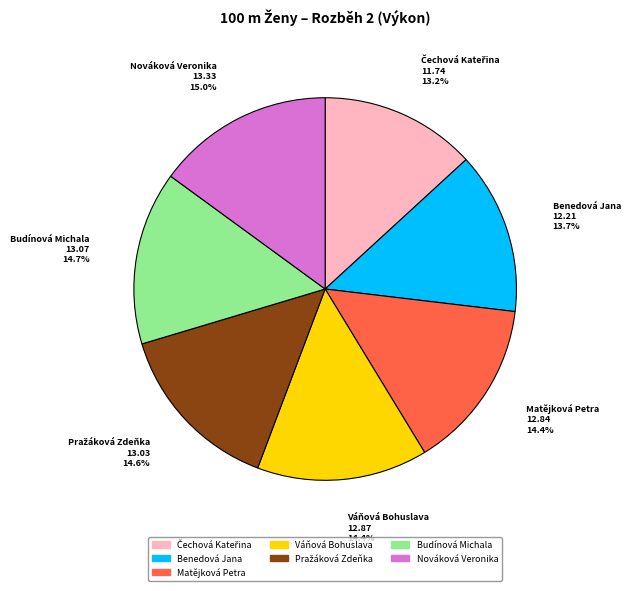

Is there any slice that represents more than half of the pie?

No